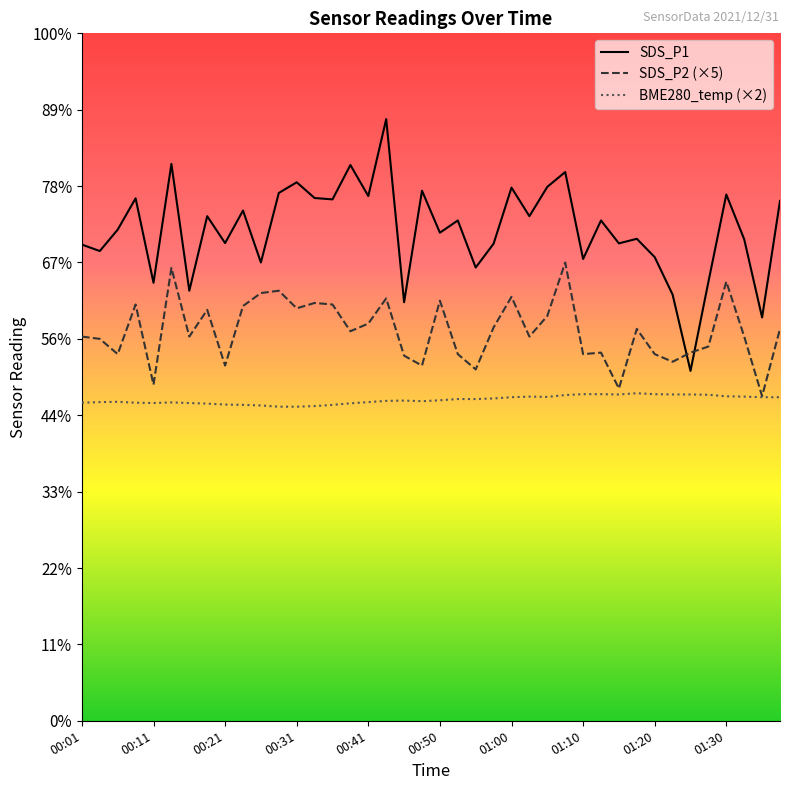

What is the sum of the SDS_P1 values at 00:48 and 00:01?

65.9